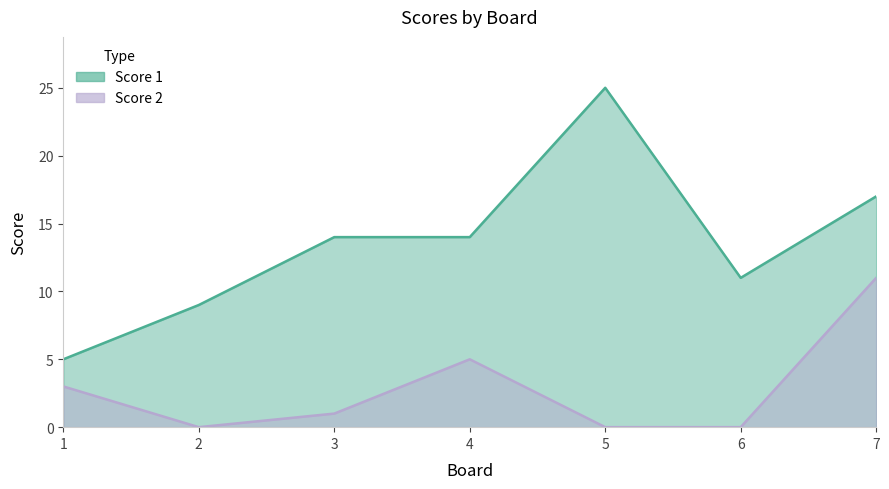

At how many categories does at least one series exceed 0?

7